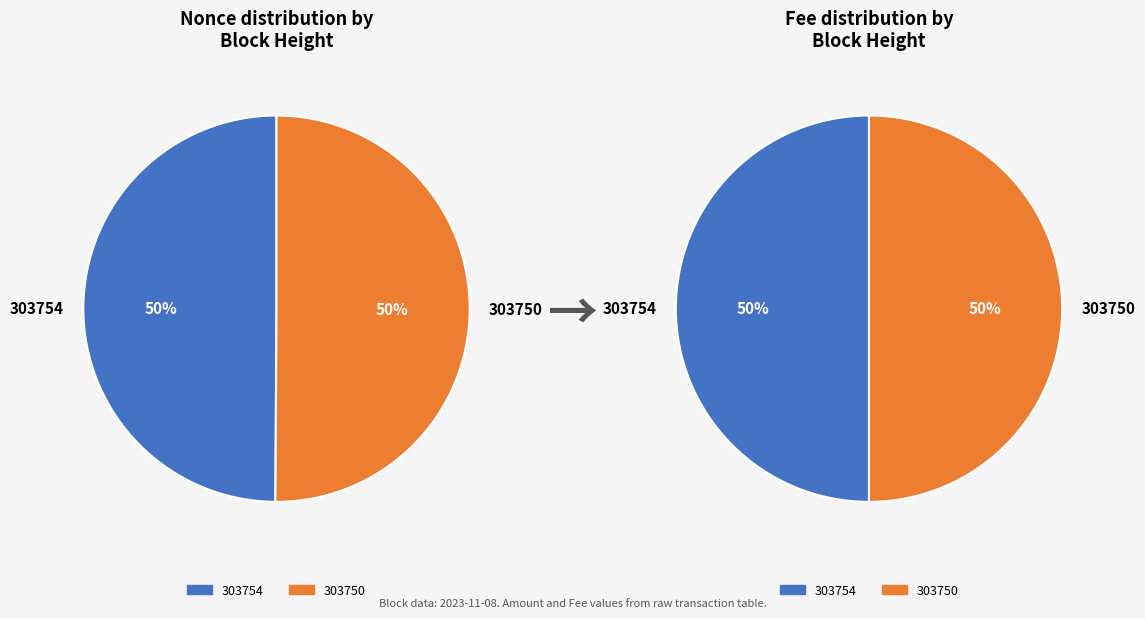

What is the smallest slice in the pie chart?

303754